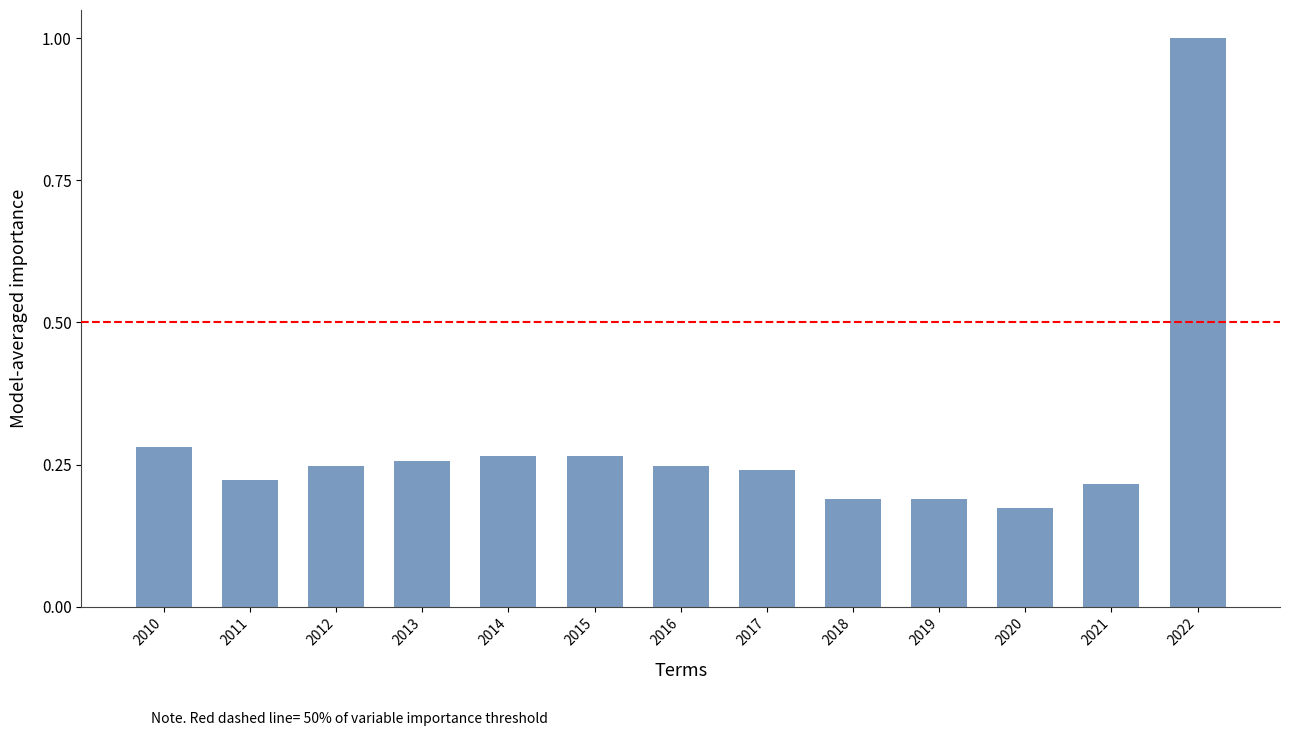

Count the values in the range 0 to 1.

13